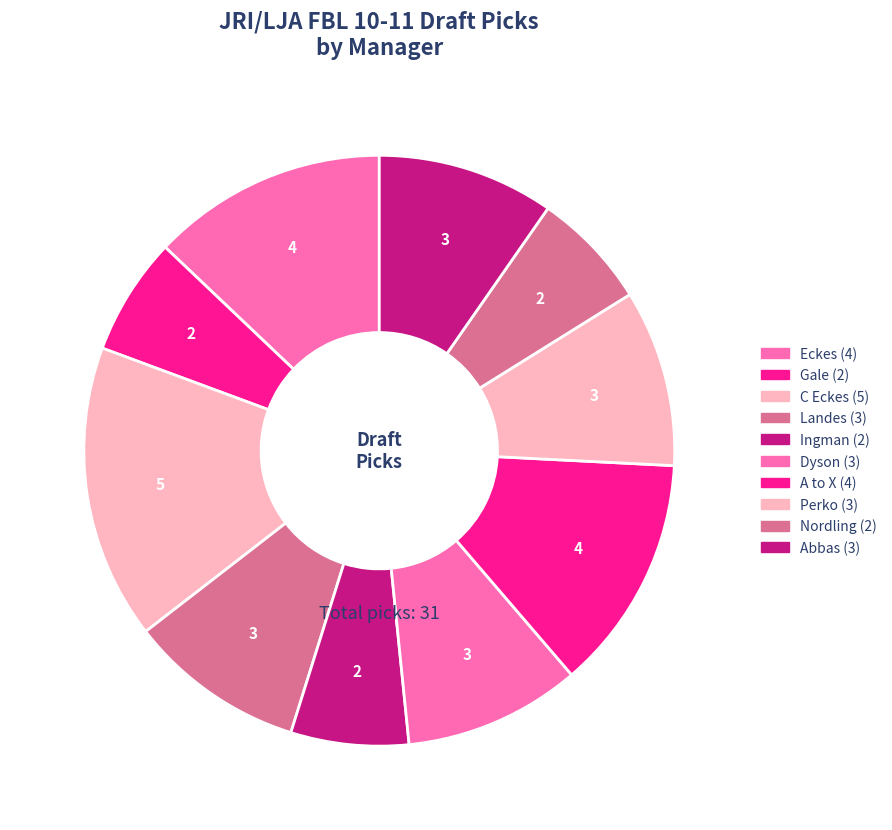

What is the smallest slice in the pie chart?

Gale